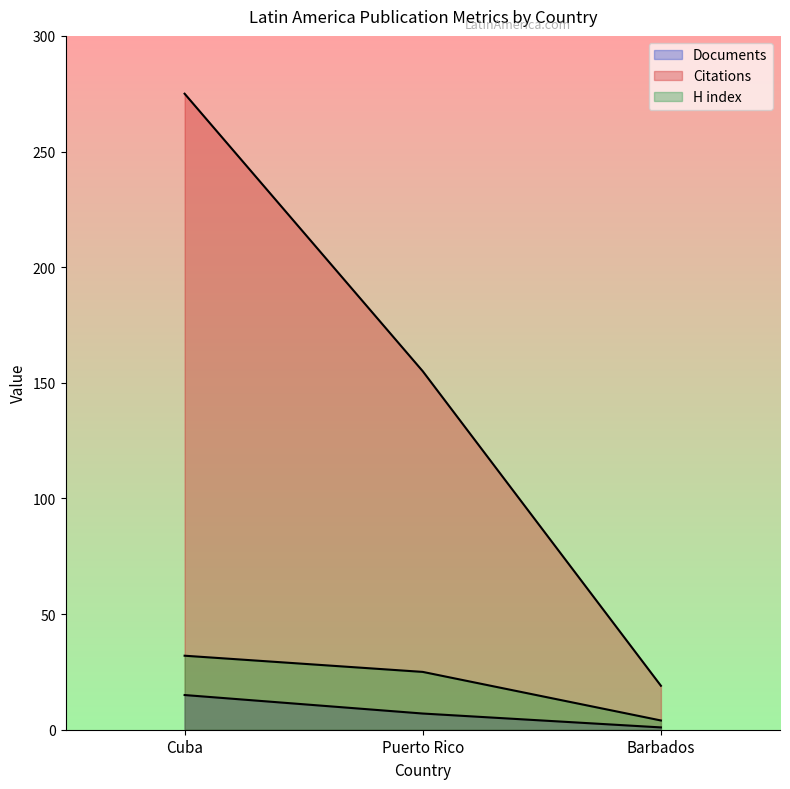

What is the value of the Citable documents point at the 3rd from the left?

19